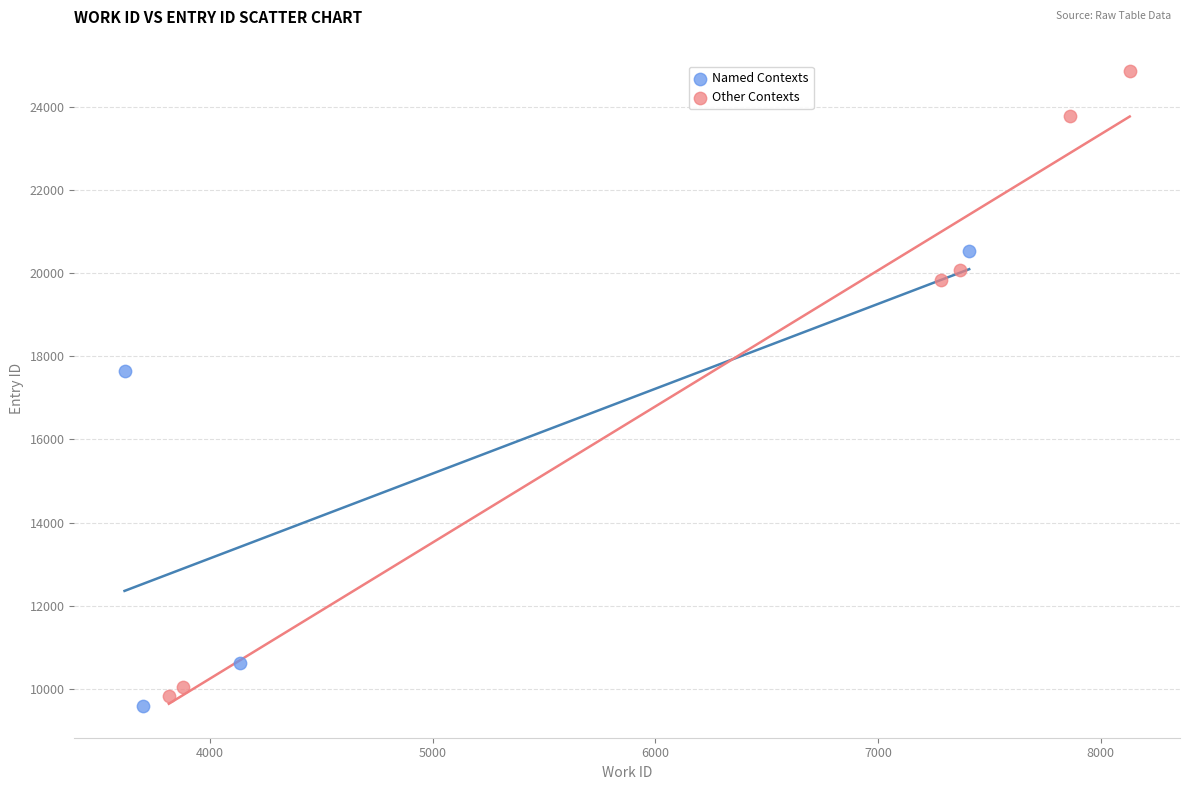

Which series contains the lowest Y value?

Named Contexts